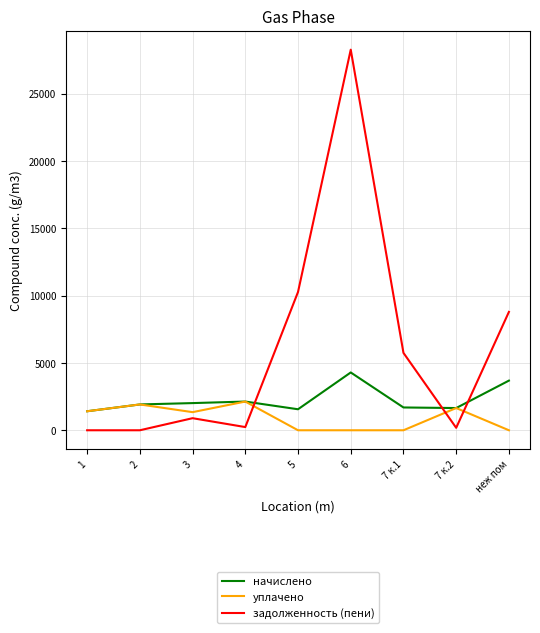

Rank the series at неж пом from lowest to highest value.

уплачено, начислено, задолженность (пени)